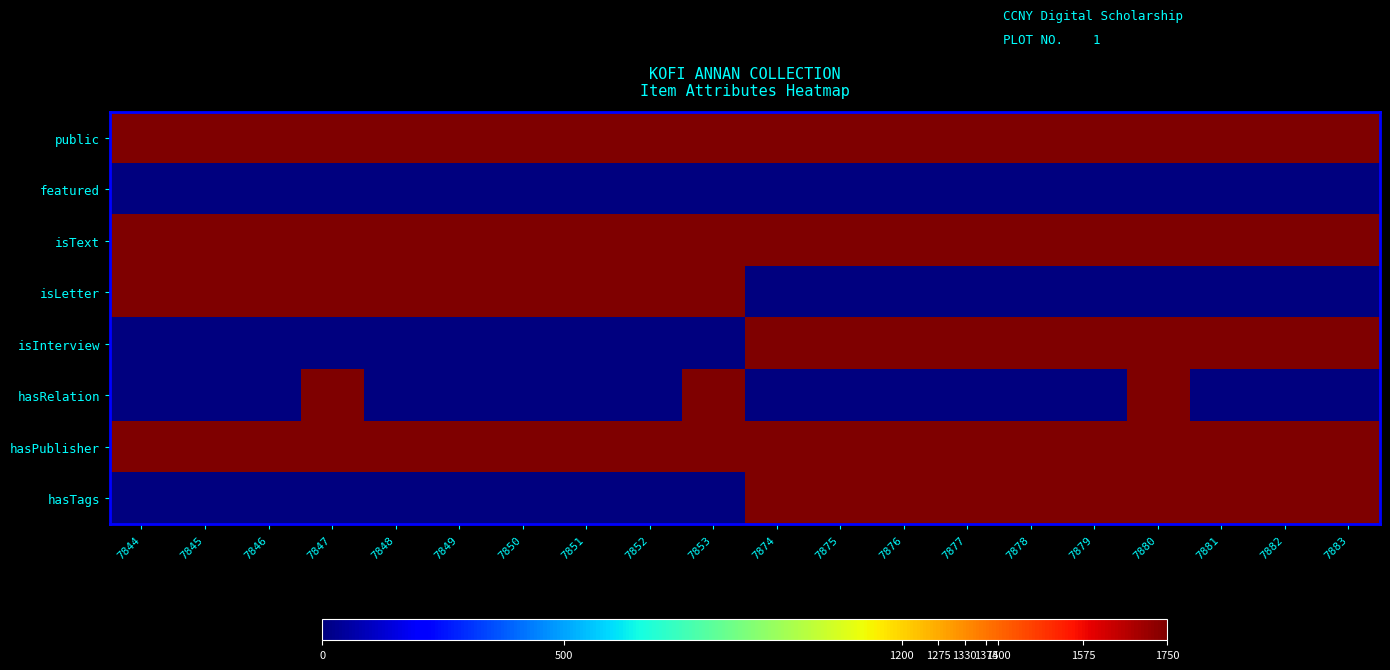

Reading left to right, transcribe all the data shown in this chart.

public: 7844=1750	7845=1750	7846=1750	7847=1750	7848=1750	7849=1750	7850=1750	7851=1750	7852=1750	7853=1750	7874=1750	7875=1750	7876=1750	7877=1750	7878=1750	7879=1750	7880=1750	7881=1750	7882=1750	7883=1750
featured: 7844=0	7845=0	7846=0	7847=0	7848=0	7849=0	7850=0	7851=0	7852=0	7853=0	7874=0	7875=0	7876=0	7877=0	7878=0	7879=0	7880=0	7881=0	7882=0	7883=0
isText: 7844=1750	7845=1750	7846=1750	7847=1750	7848=1750	7849=1750	7850=1750	7851=1750	7852=1750	7853=1750	7874=1750	7875=1750	7876=1750	7877=1750	7878=1750	7879=1750	7880=1750	7881=1750	7882=1750	7883=1750
isLetter: 7844=1750	7845=1750	7846=1750	7847=1750	7848=1750	7849=1750	7850=1750	7851=1750	7852=1750	7853=1750	7874=0	7875=0	7876=0	7877=0	7878=0	7879=0	7880=0	7881=0	7882=0	7883=0
isInterview: 7844=0	7845=0	7846=0	7847=0	7848=0	7849=0	7850=0	7851=0	7852=0	7853=0	7874=1750	7875=1750	7876=1750	7877=1750	7878=1750	7879=1750	7880=1750	7881=1750	7882=1750	7883=1750
hasRelation: 7844=0	7845=0	7846=0	7847=1750	7848=0	7849=0	7850=0	7851=0	7852=0	7853=1750	7874=0	7875=0	7876=0	7877=0	7878=0	7879=0	7880=1750	7881=0	7882=0	7883=0
hasPublisher: 7844=1750	7845=1750	7846=1750	7847=1750	7848=1750	7849=1750	7850=1750	7851=1750	7852=1750	7853=1750	7874=1750	7875=1750	7876=1750	7877=1750	7878=1750	7879=1750	7880=1750	7881=1750	7882=1750	7883=1750
hasTags: 7844=0	7845=0	7846=0	7847=0	7848=0	7849=0	7850=0	7851=0	7852=0	7853=0	7874=1750	7875=1750	7876=1750	7877=1750	7878=1750	7879=1750	7880=1750	7881=1750	7882=1750	7883=1750